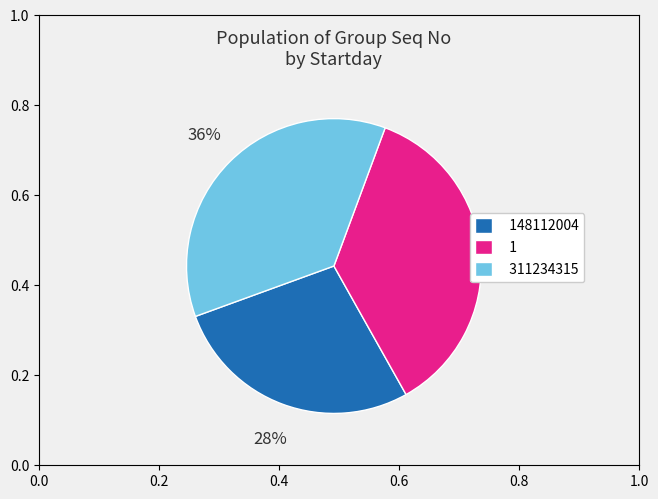

To the nearest percent, what is the combined percentage of 1 and 311234315?

72%